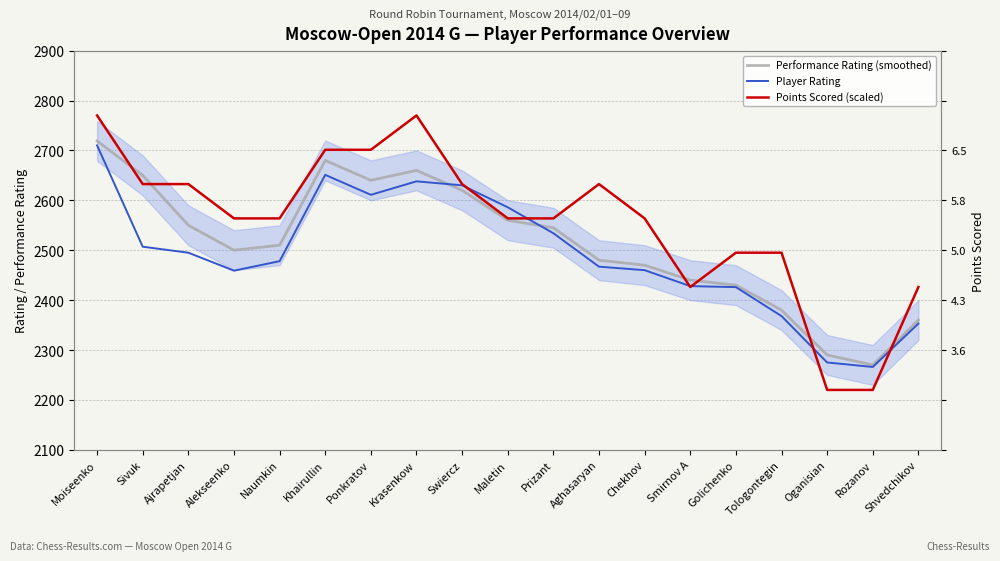

What is the maximum value for Player Rating?

2710.0